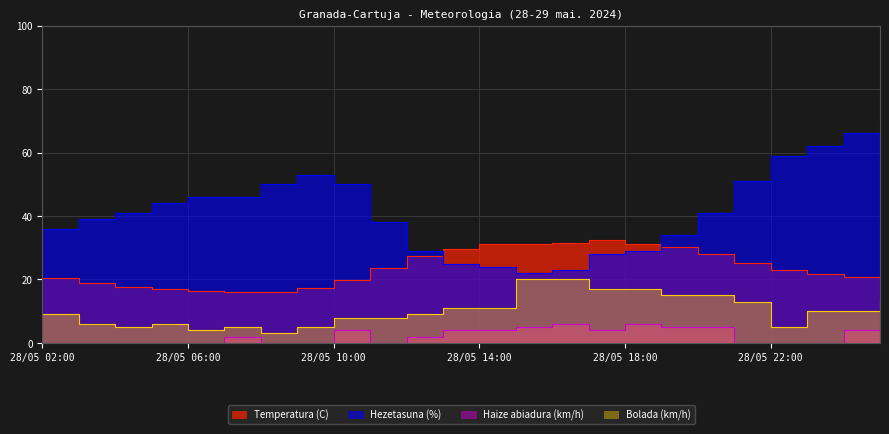

True or false: Temperatura (C) has a value of 19.8 at 28/05 10:00.

True